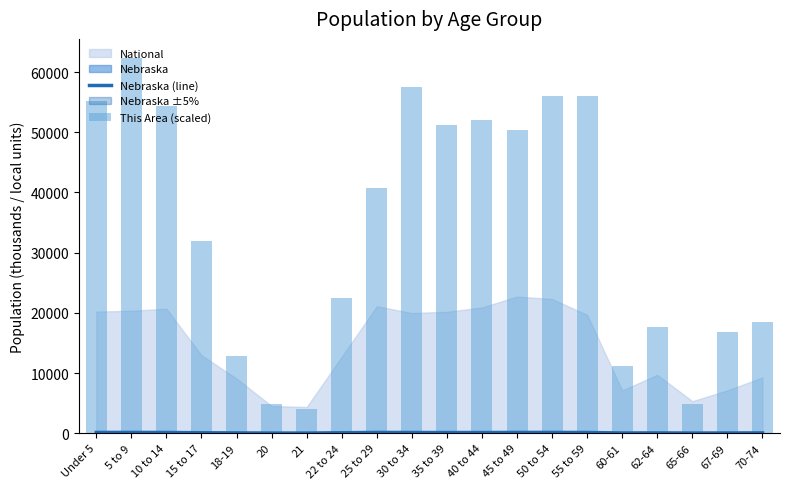

True or false: This Area (scaled) has a value of 52000.0 at 40 to 44.

True